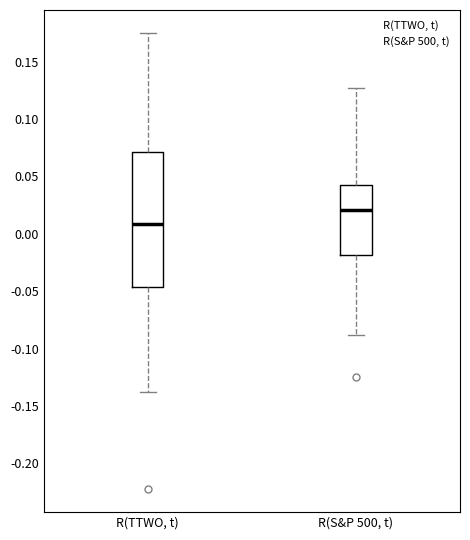

Which box has the lowest median line?

R(TTWO, t)